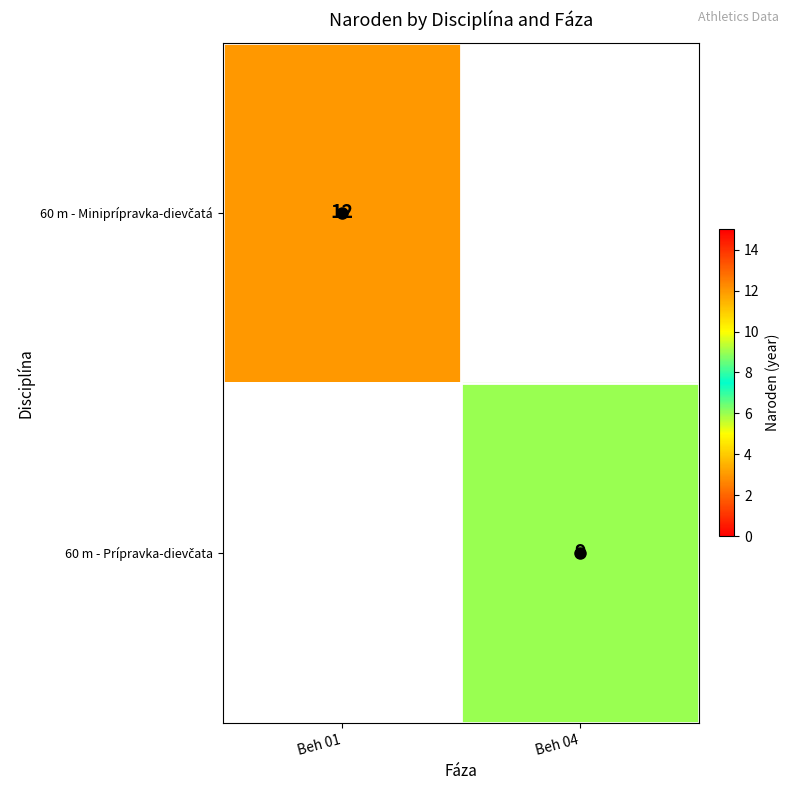

Rank the series by their maximum value, from lowest to highest.

60 m - Miniprípravka-dievčatá, 60 m - Prípravka-dievčata